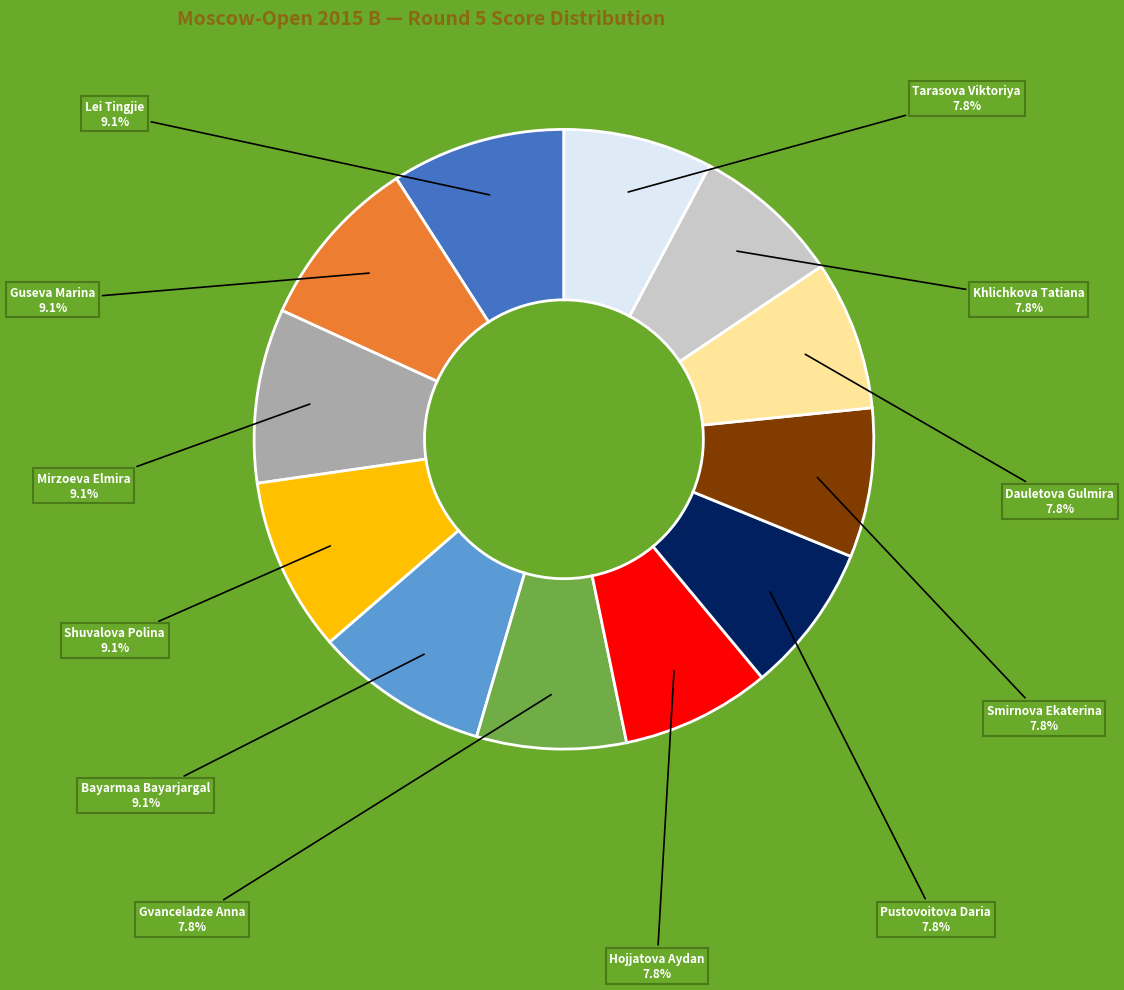

Is there a majority slice in this chart?

No